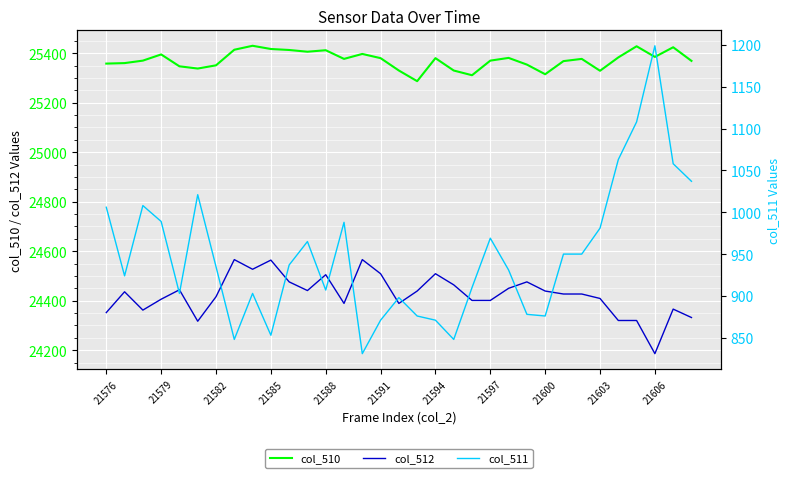

The value of col_510 at 23 is 9937. True or false?

False